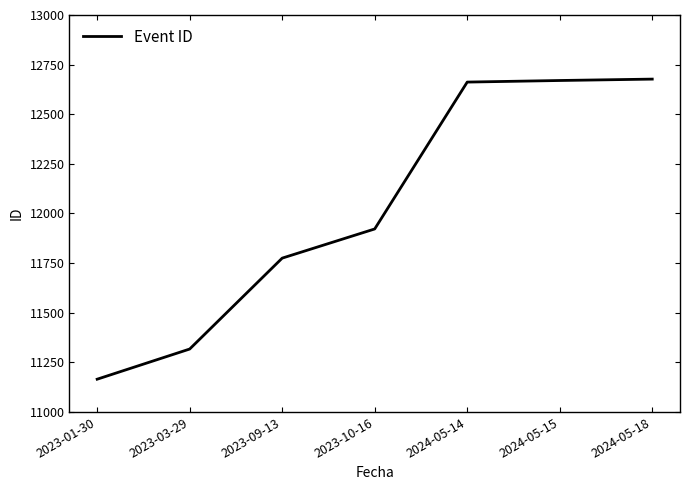

True or false: the data has more than 1 interior local peaks.

False